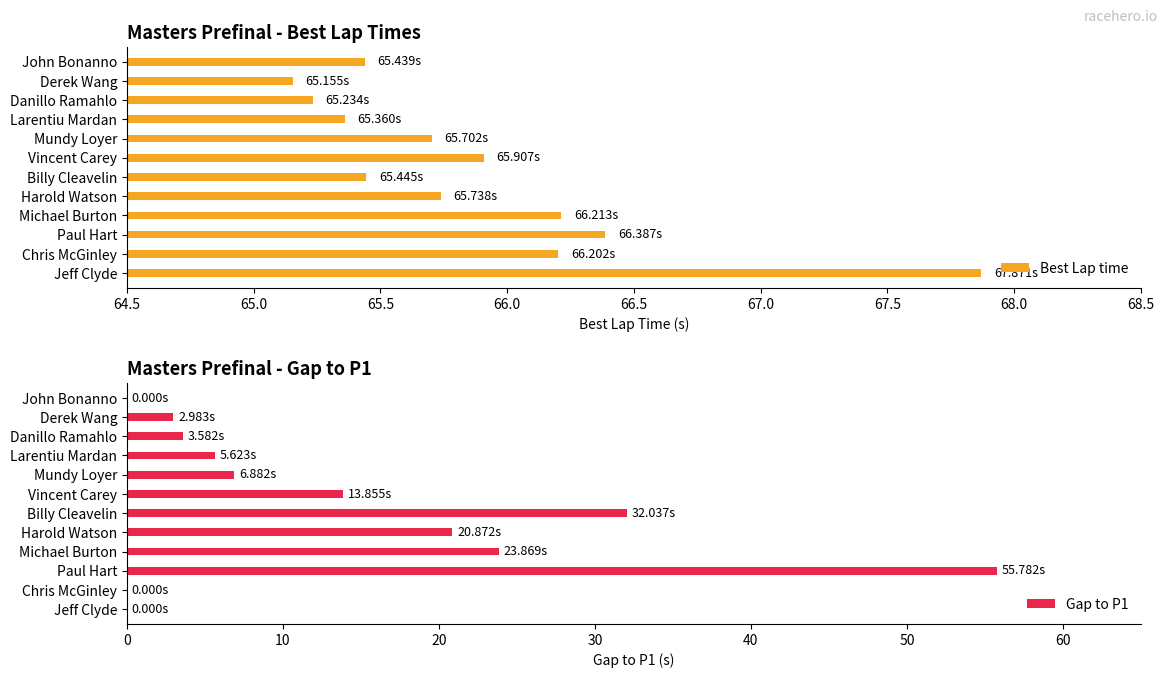

Which series has the largest total across all categories?

Best Lap time